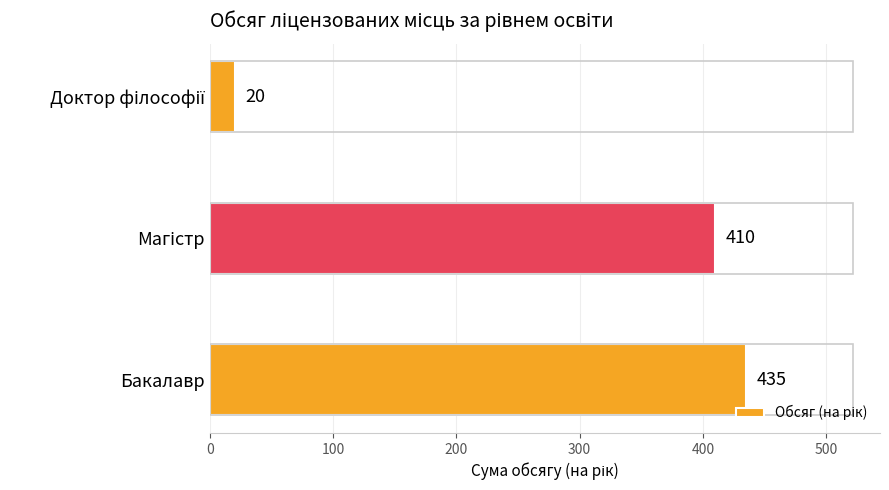

Reading bottom to top, what are all the values shown in this chart?

435	410	20